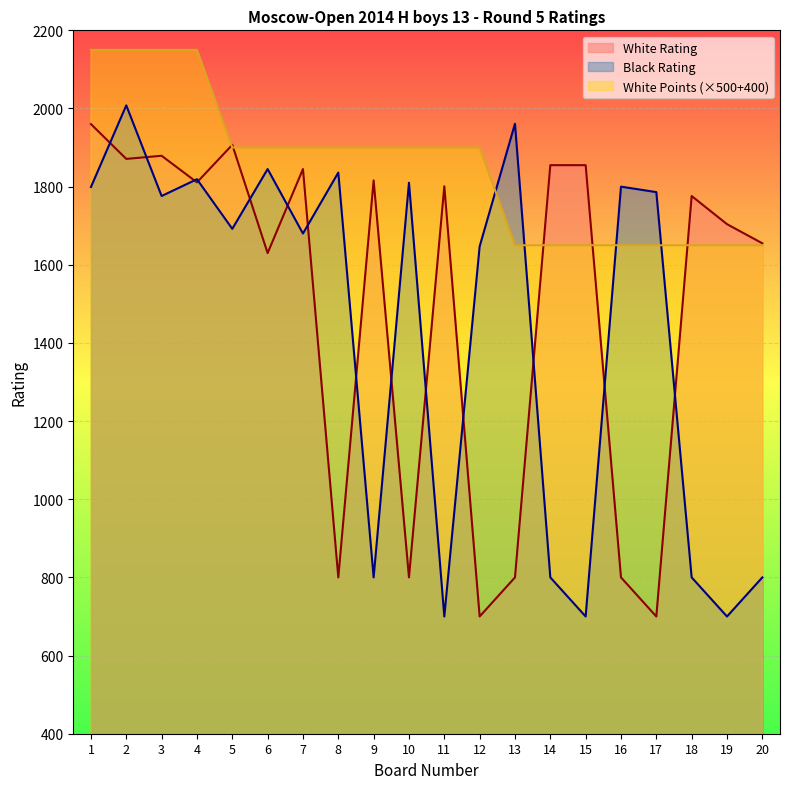

Between 14 and 4, which is larger?

14